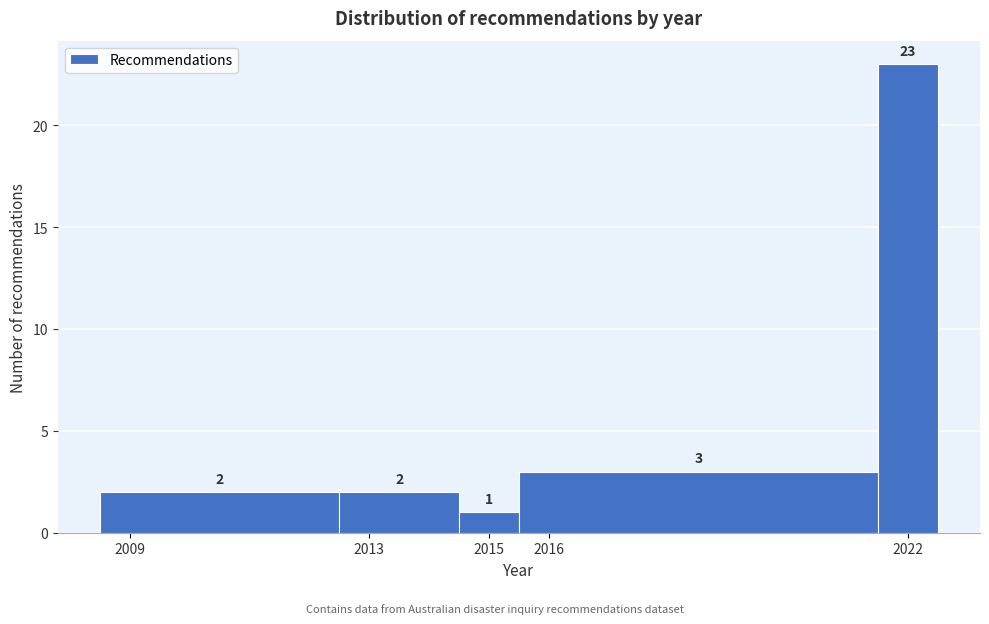

Reading left to right, transcribe this chart: for each bar, give the range it covers on the x-axis and its height.

2008.5 to 2012.5: 2
2012.5 to 2014.5: 2
2014.5 to 2015.5: 1
2015.5 to 2021.5: 3
2021.5 to 2022.5: 23